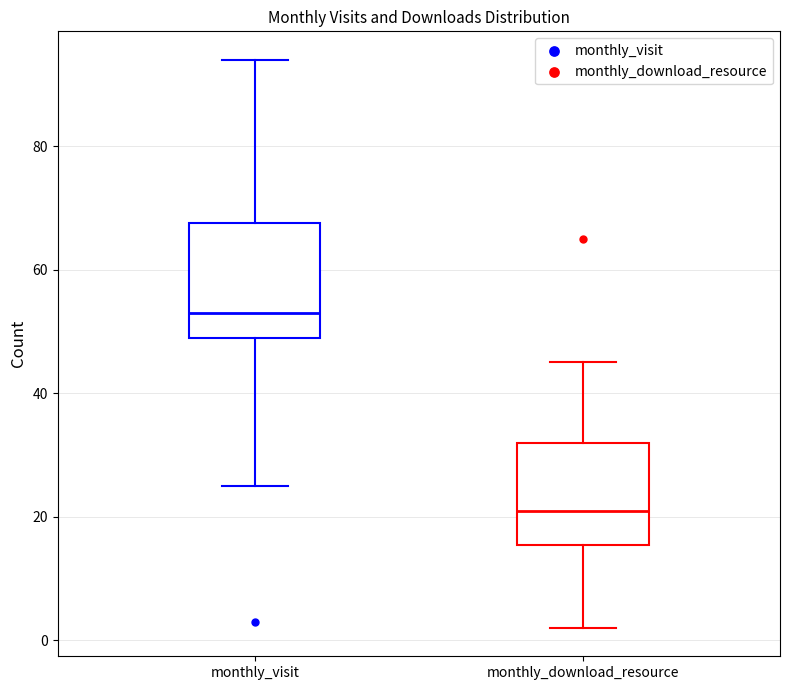

Reading left to right, transcribe this box plot: for each box, give where its median line is, the range the box spans, and where its two whiskers end, as read against the y-axis. The values are not printed on the chart, so give them approximately, as read against the axis.

monthly_visit: median 54, box 50 to 68, whiskers 26 to 94
monthly_download_resource: median 22, box 16 to 32, whiskers 2 to 46